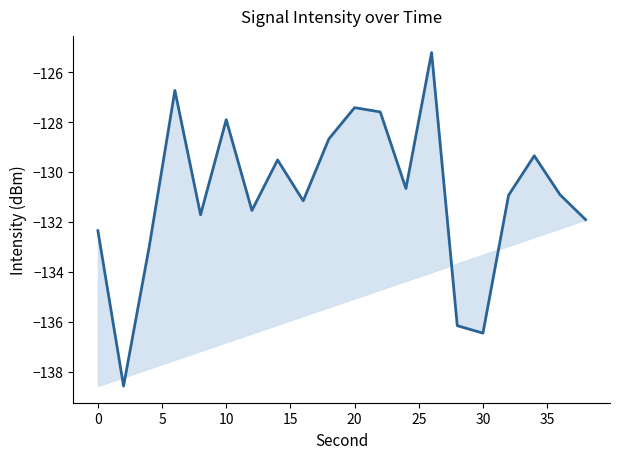

What is the difference between the maximum and minimum values?

13.4